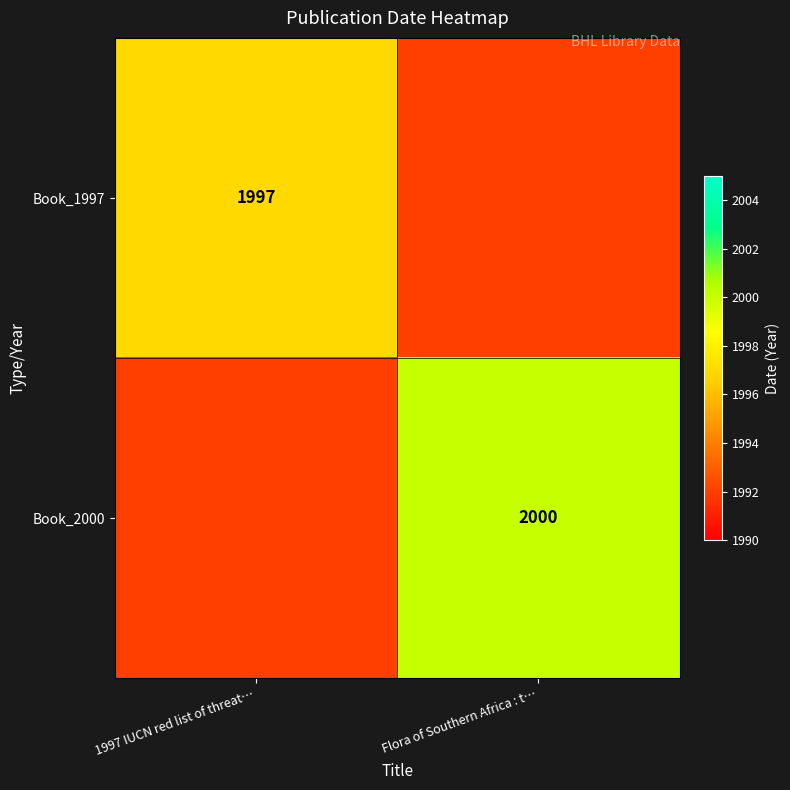

The value of Book_2000 at Flora of Southern Africa : t… is 2000. True or false?

True